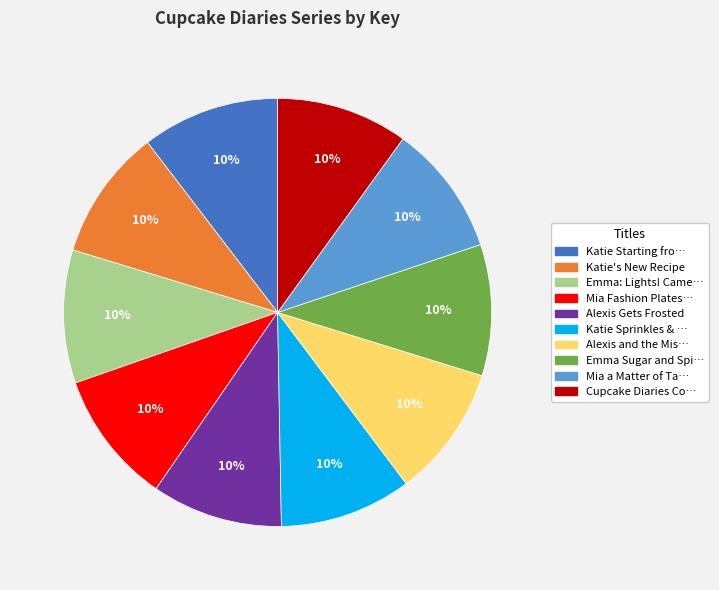

Is there a majority slice in this chart?

No